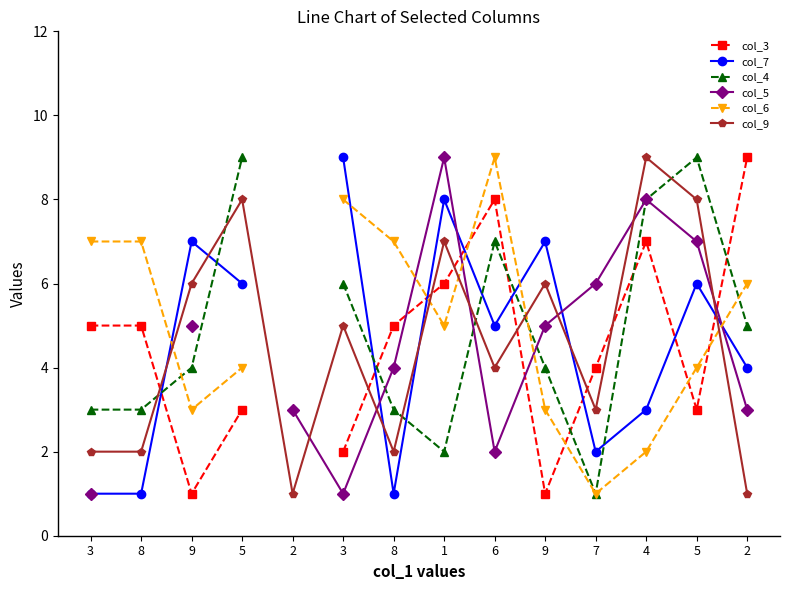

True or false: col_4 has a value of 14.2 at 5.

False